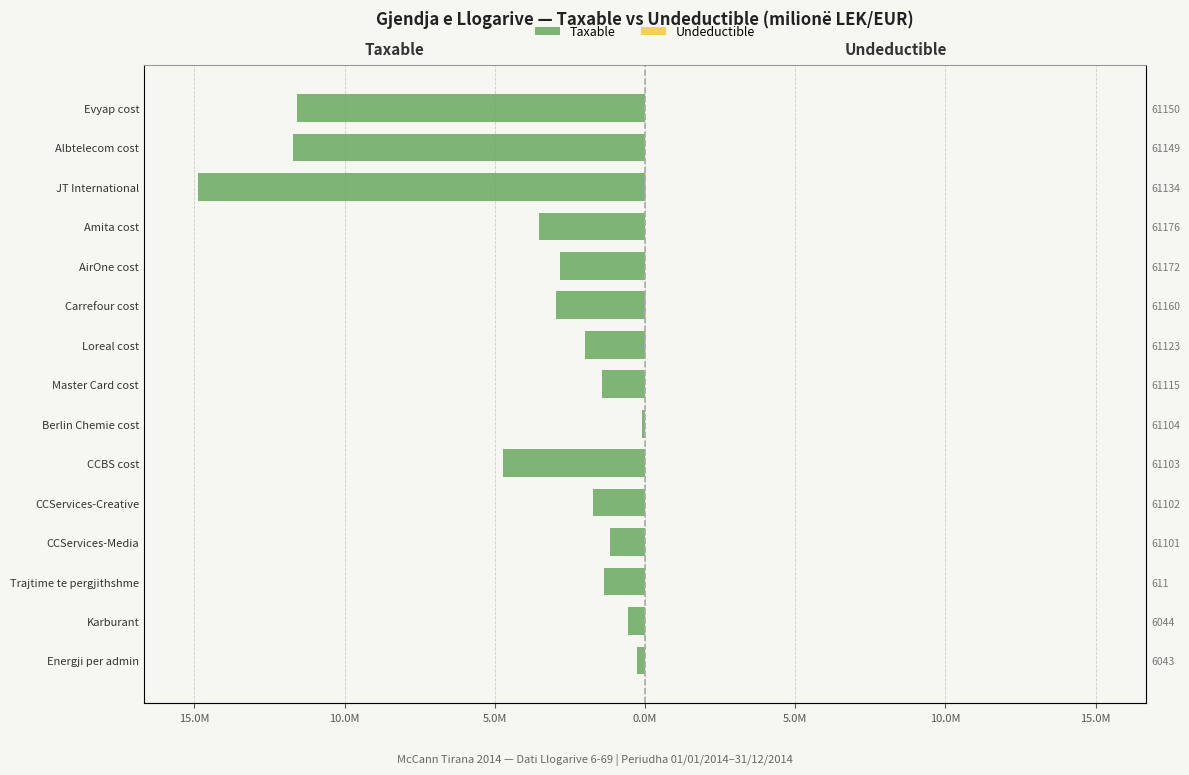

Which series has the widest spread of values?

Taxable